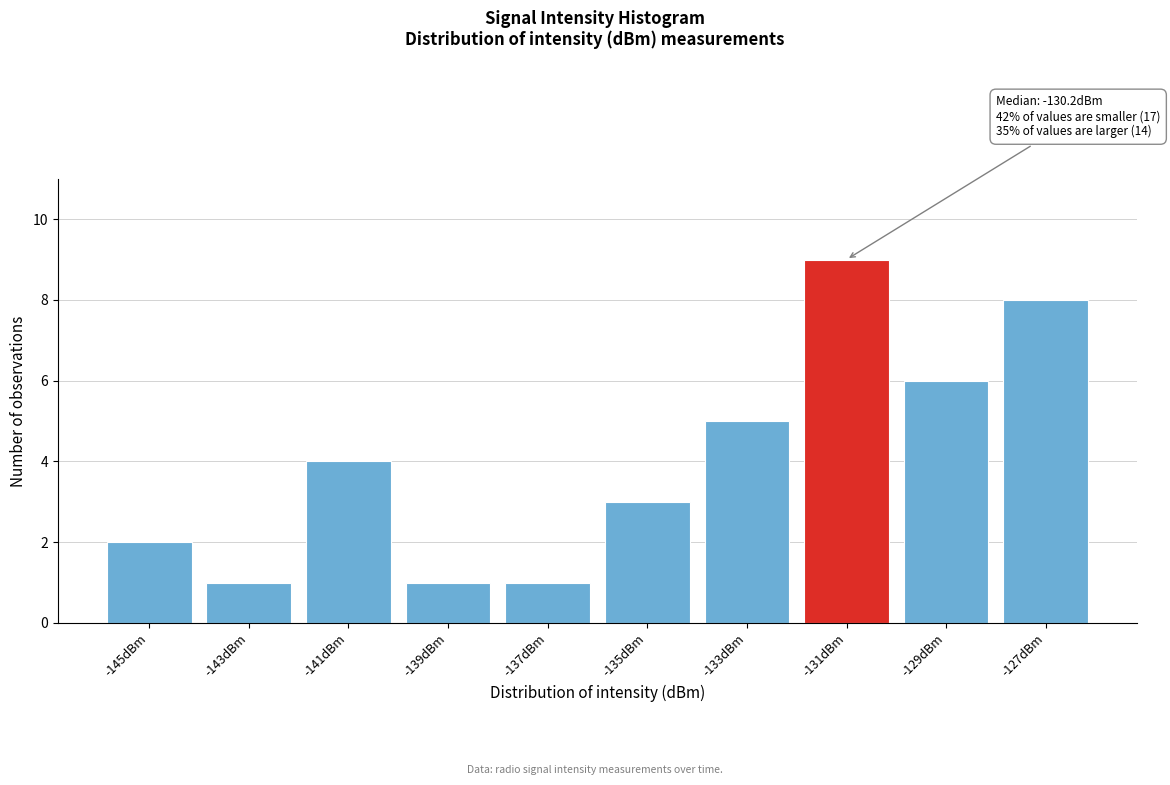

Reading left to right, what are all the values shown in this chart?

2	1	4	1	1	3	5	9	6	8